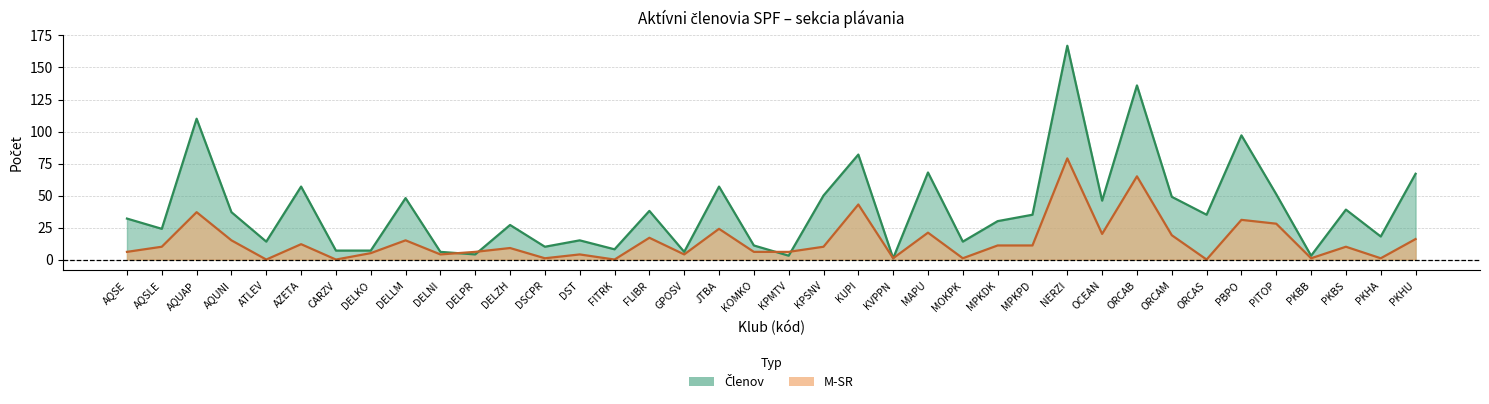

Which label corresponds to the largest value in the chart?

NERZI